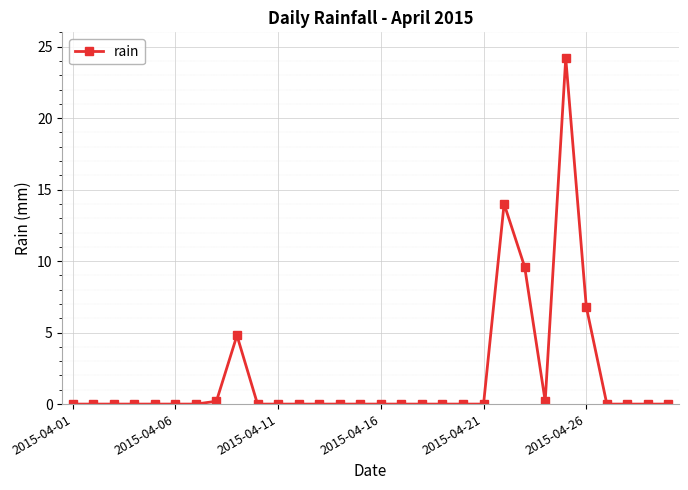

What is the value of the 26th point from the left?

6.8